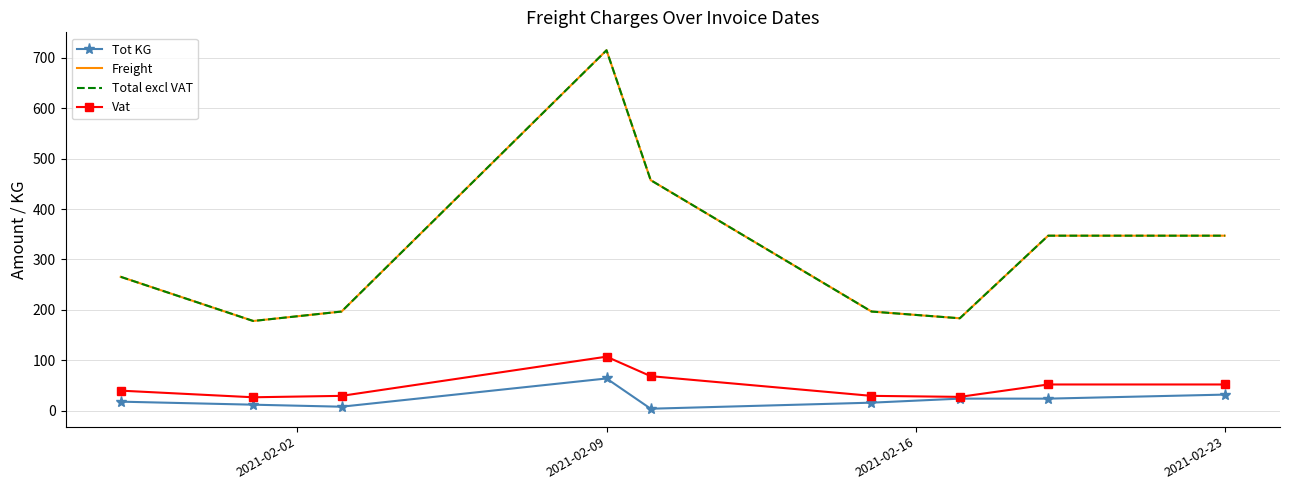

What are all the series names shown in the legend?

Tot KG, Freight, Total excl VAT, Vat